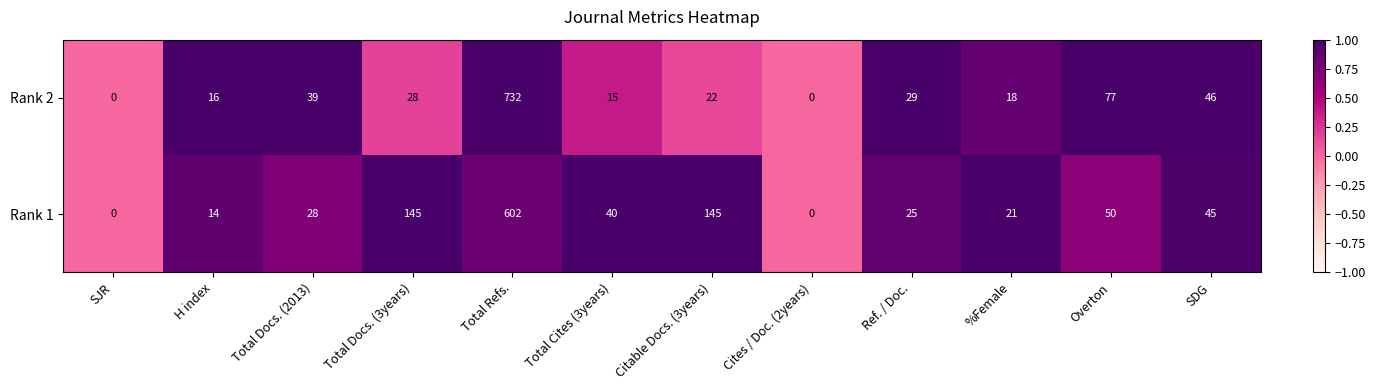

Between Total Cites (3years) and Cites / Doc. (2years), which series saw the biggest shift?

Rank 1